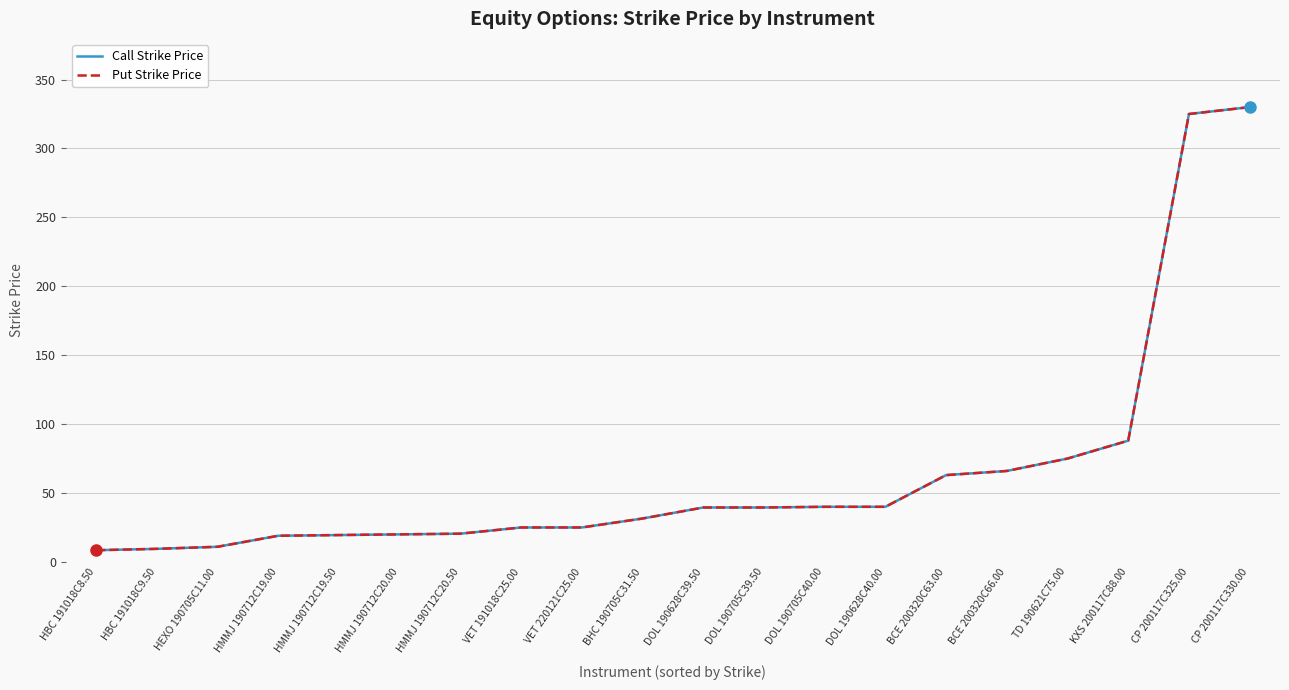

What is the label of the 19th point from the left?

CP 200117C325.00